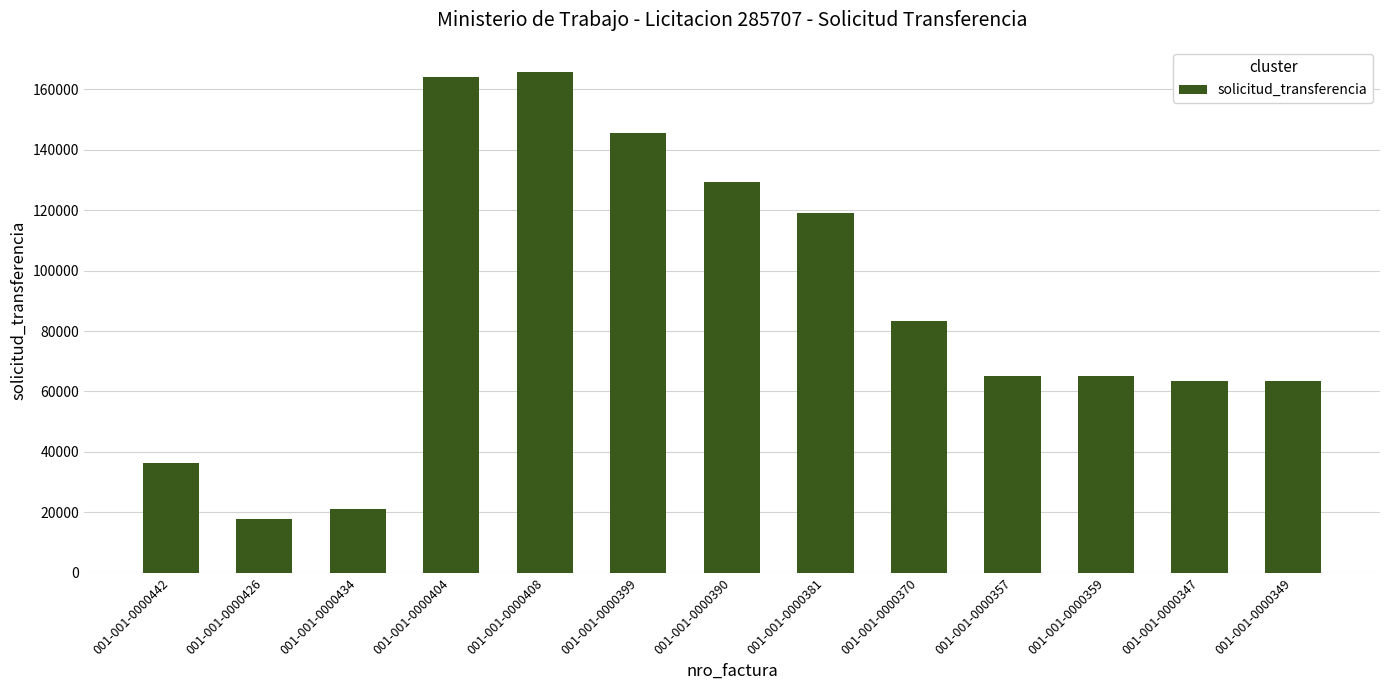

What is the ratio of the value at 001-001-0000381 to the value at 001-001-0000408?

0.7